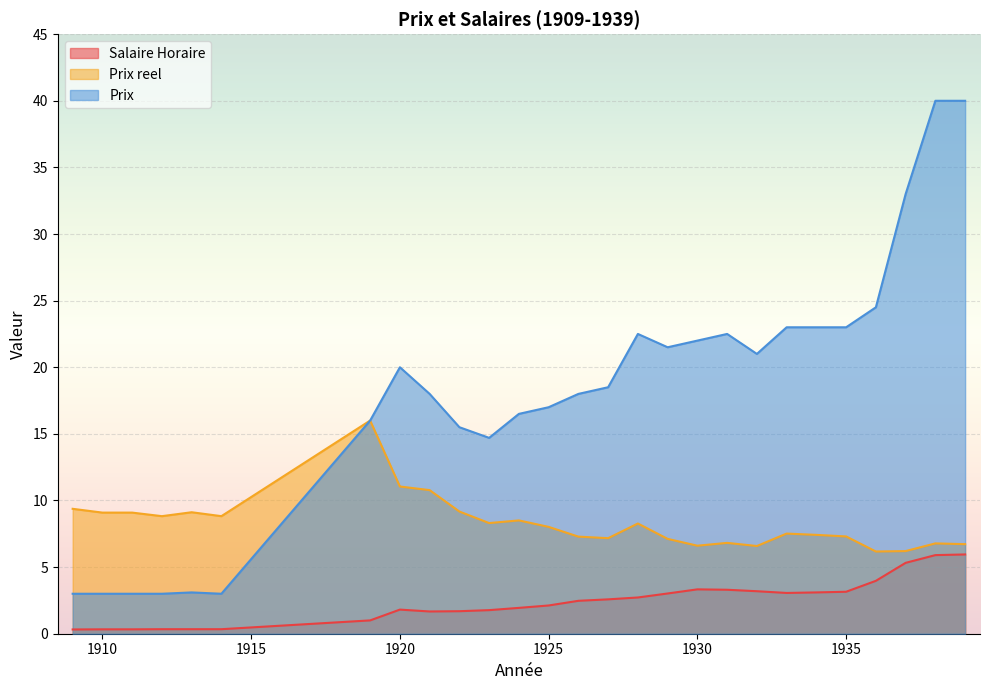

True or false: Prix and Prix reel intersect in this chart.

False